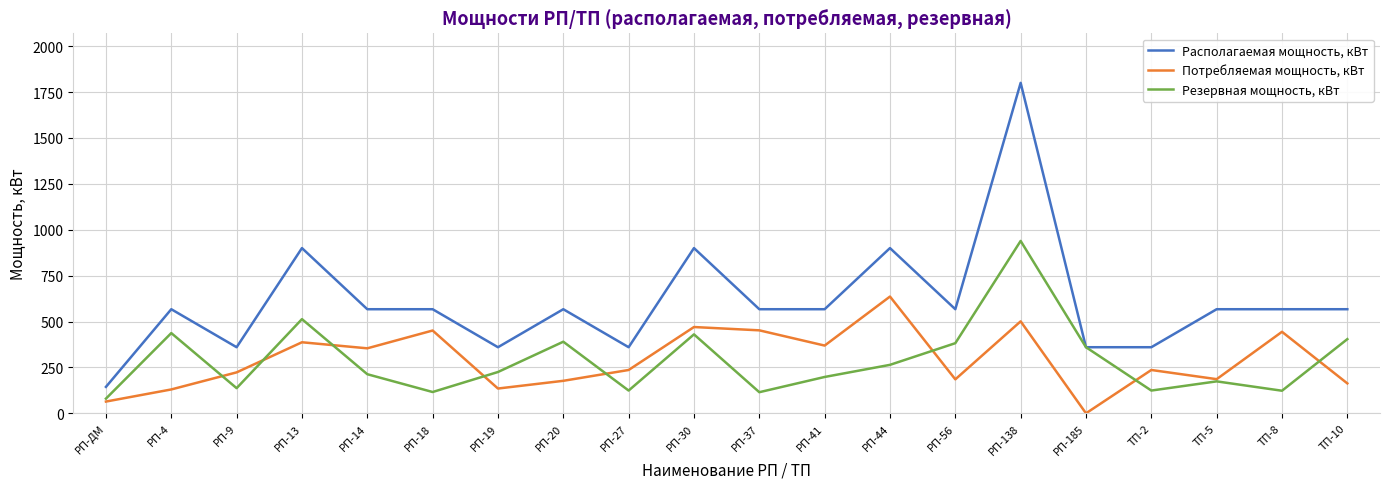

What are all the series names shown in the legend?

Располагаемая мощность, кВт, Потребляемая мощность, кВт, Резервная мощность, кВт